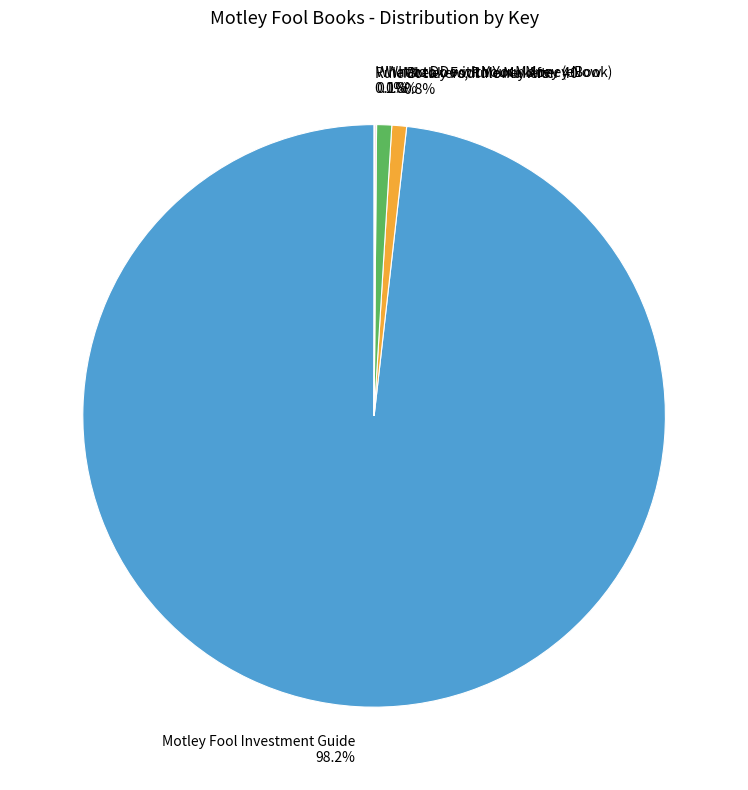

Which slice represents more than half of the pie?

Motley Fool Investment Guide